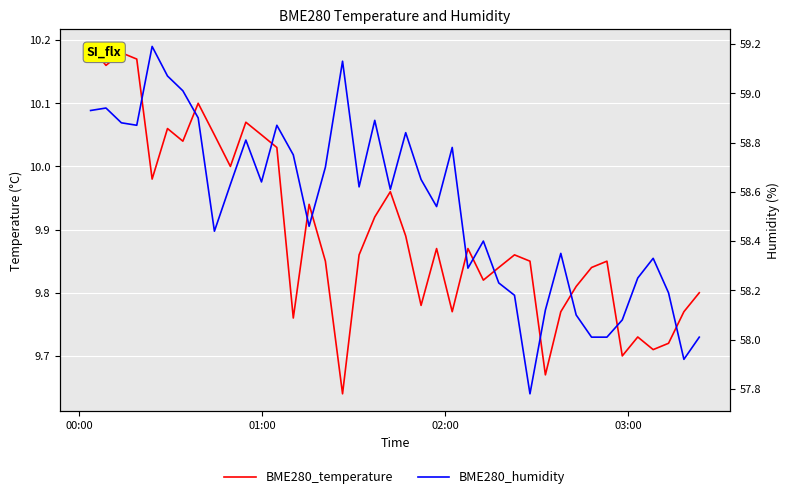

What is the value of the BME280_humidity point at the 30th from the left?

58.1